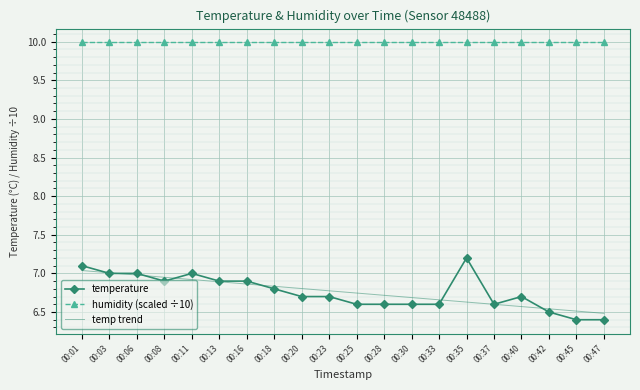

What is the total value across all series at 00:06?

24.0